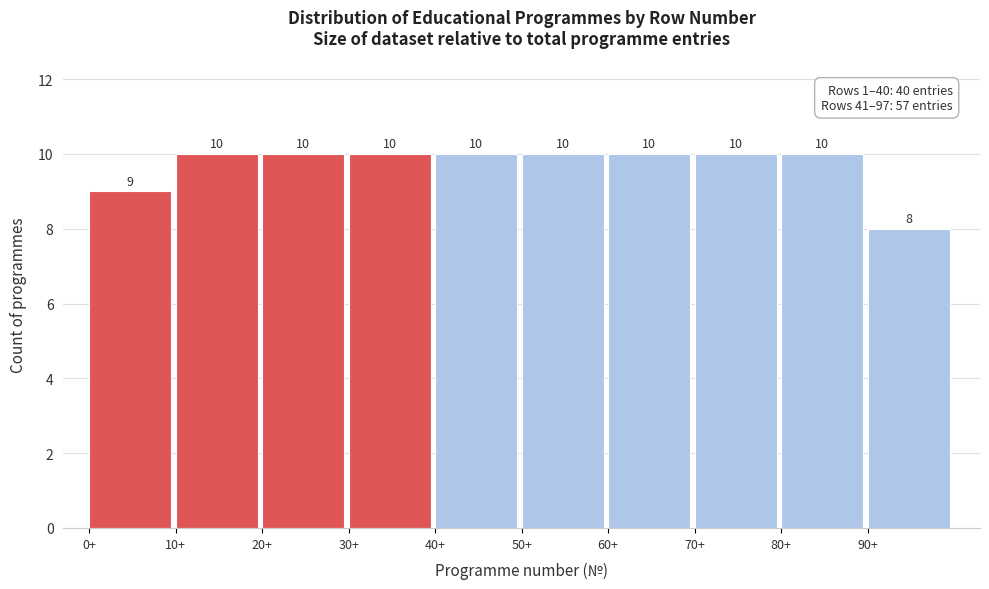

Reading left to right, list every bar in this chart as the range it spans on the x-axis followed by its height.

0 to 10: 9
10 to 20: 10
20 to 30: 10
30 to 40: 10
40 to 50: 10
50 to 60: 10
60 to 70: 10
70 to 80: 10
80 to 90: 10
90 to 100: 8